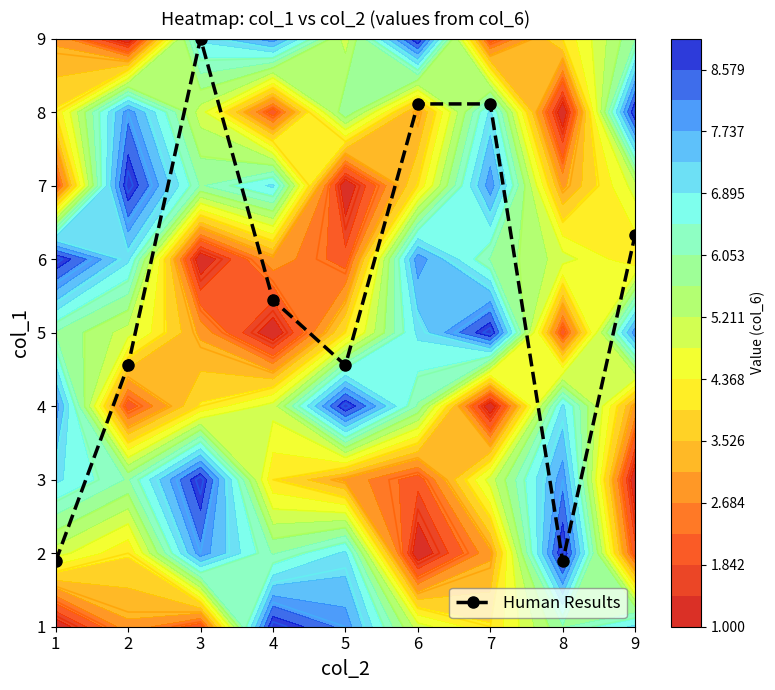

What is the difference between the maximum and minimum values?

7.1